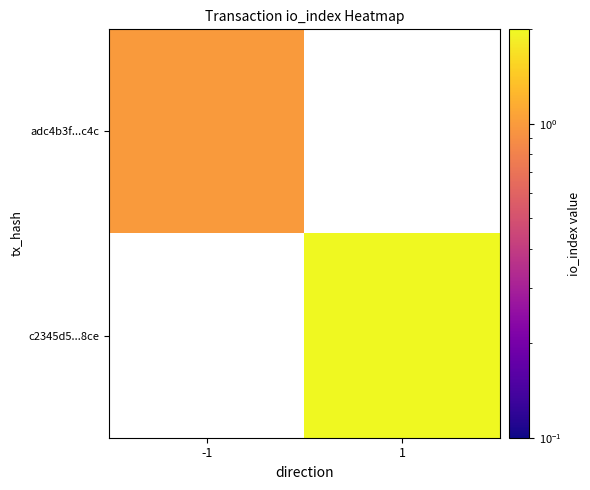

List the series in order of their peak value, lowest first.

adc4b3f...c4c, c2345d5...8ce